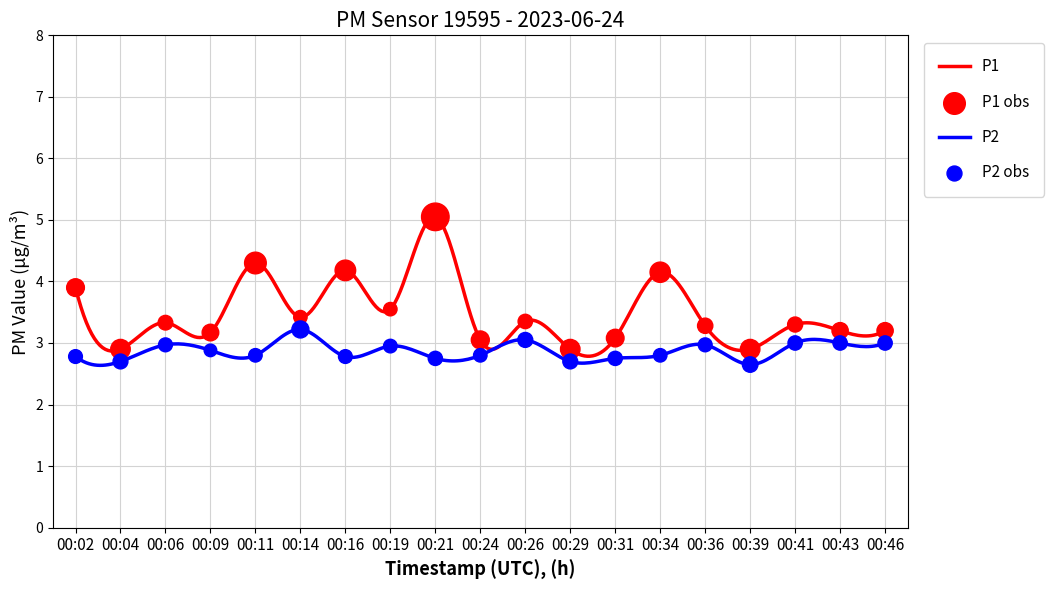

Which series contains the highest Y value?

P1